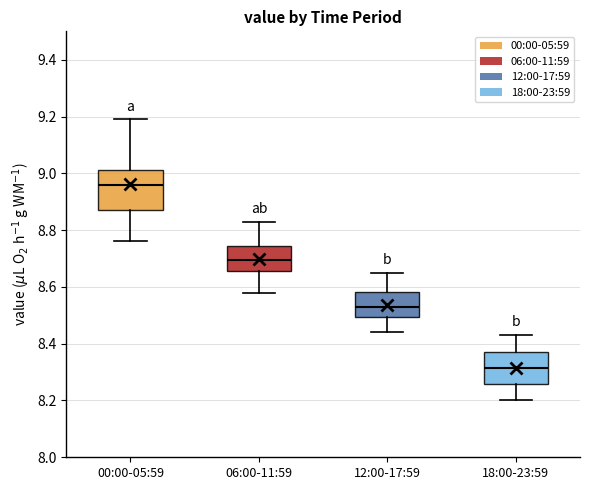

Comparing the boxes themselves (not the whiskers), which one is the tallest?

00:00-05:59